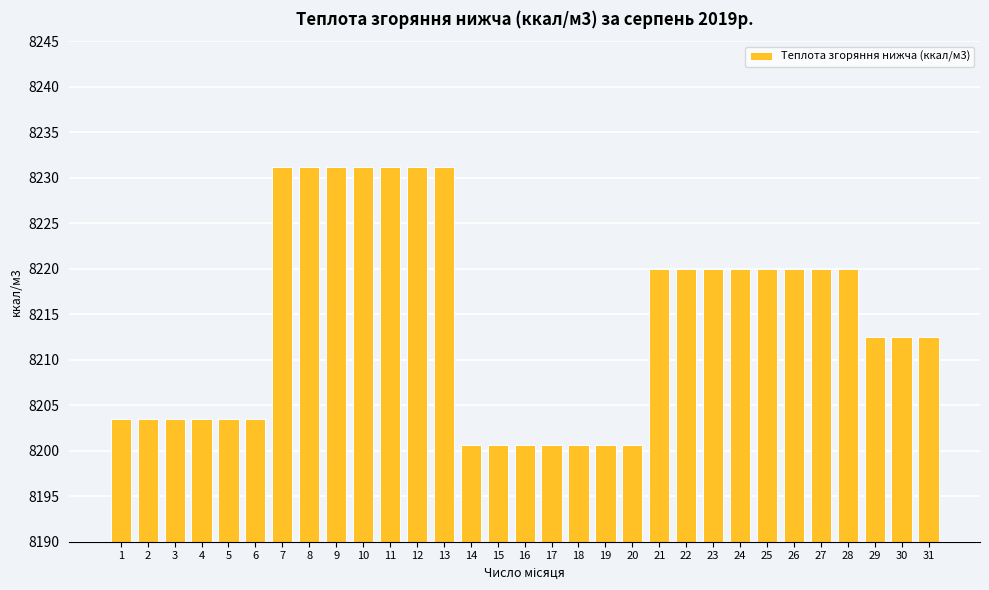

What is the ratio of the value at 10 to the value at 2?

1.0